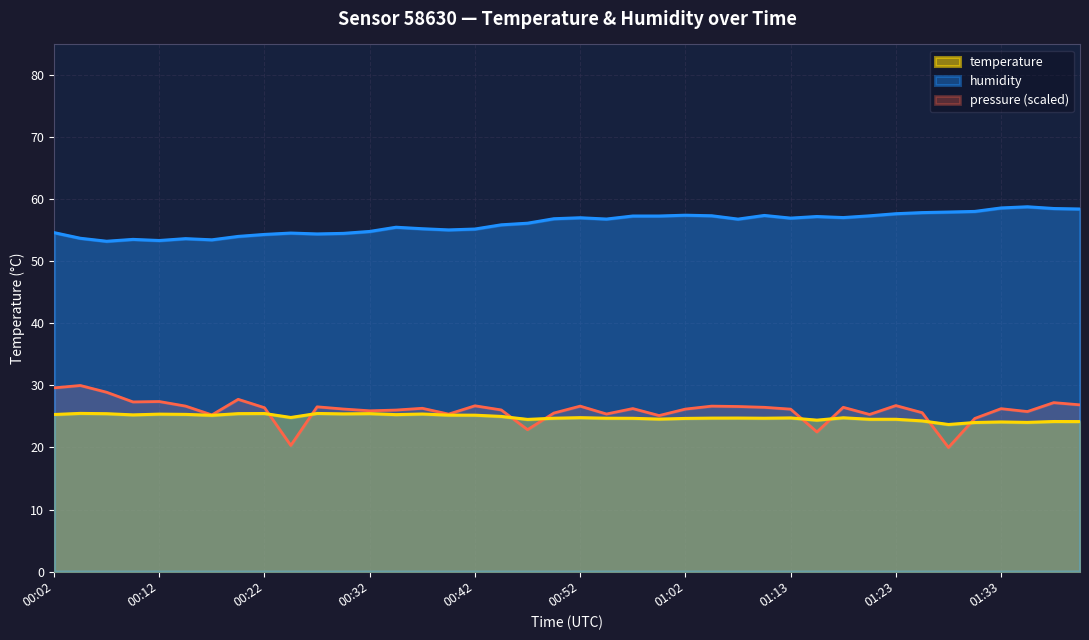

At how many categories does at least one series exceed 51?

40